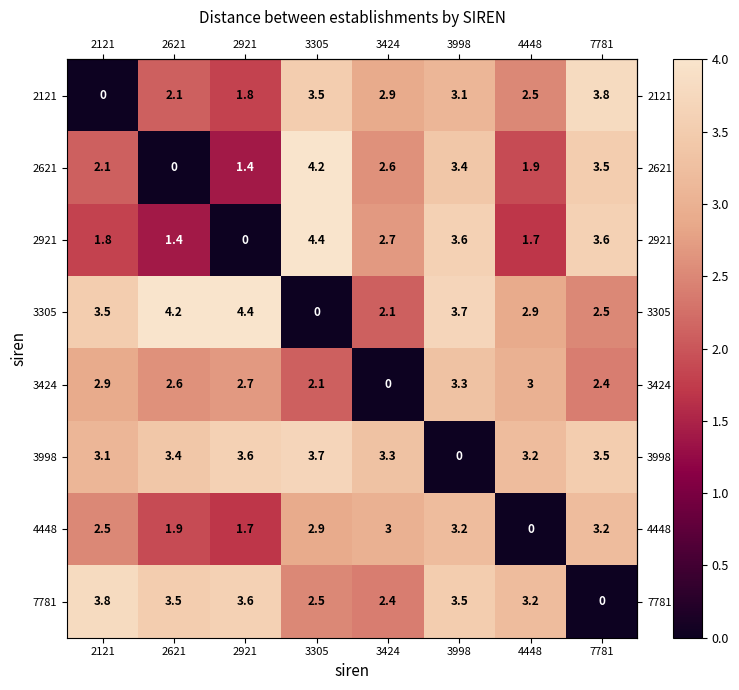

What is the difference between the highest and lowest values at 3998?

3.7